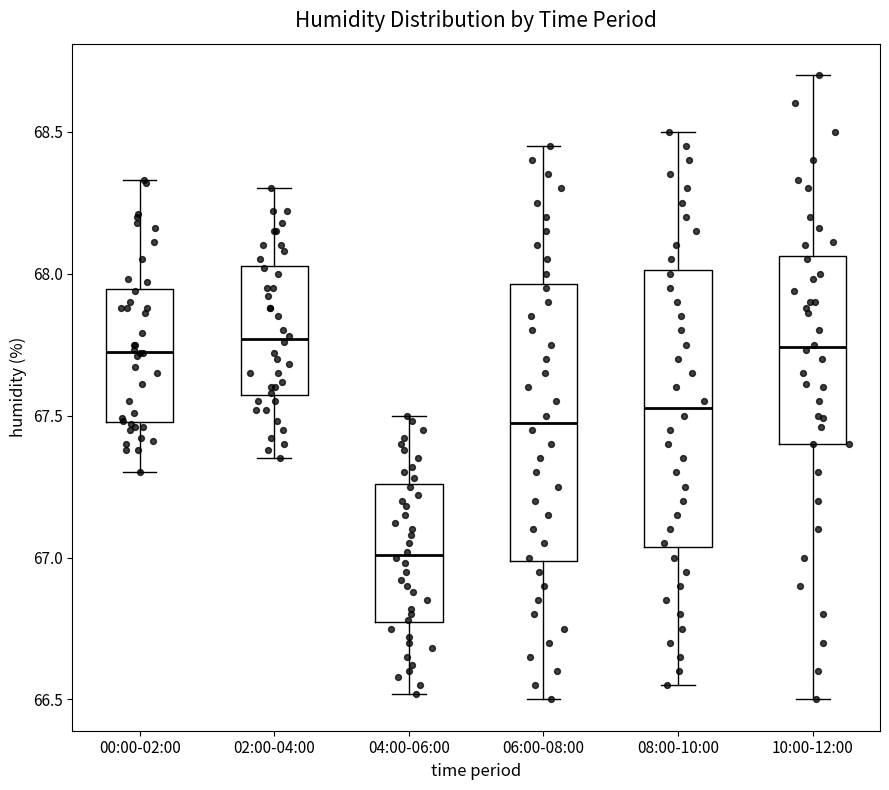

Where does the upper whisker of the box for 04:00-06:00 end on the y-axis? The values are not printed on the chart, so give them approximately, as read against the axis.

67.50